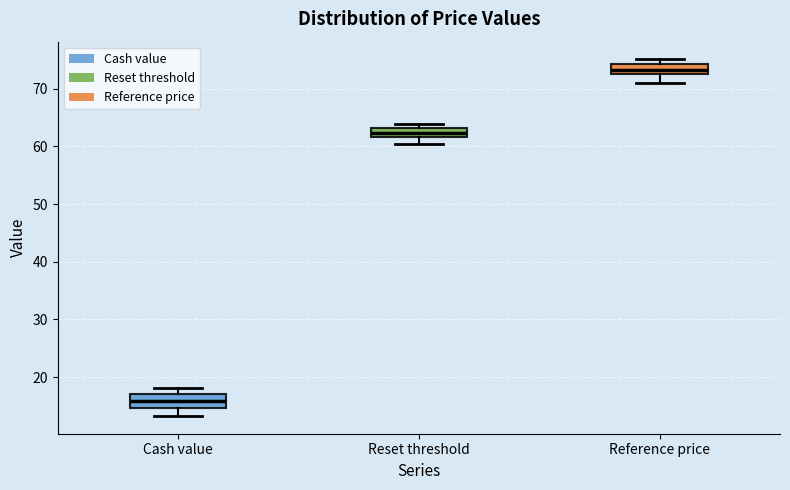

Which box has the highest median line?

Reference price